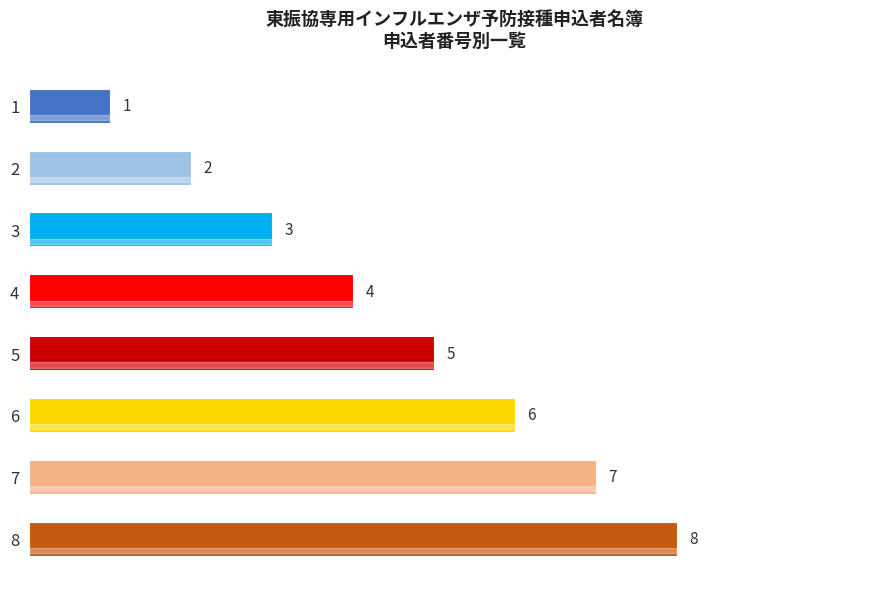

Rank the categories by value from highest to lowest.

8, 7, 6, 5, 4, 3, 2, 1